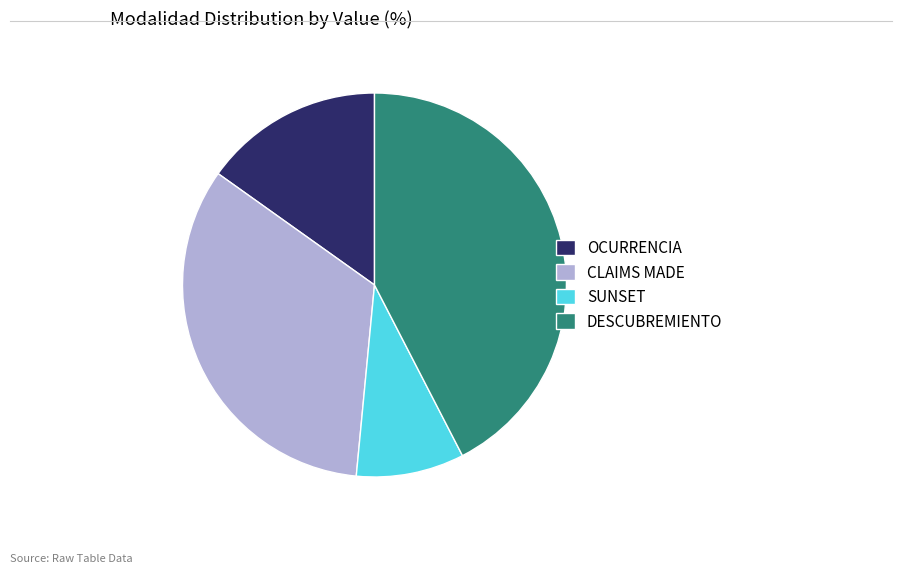

Which has a higher value, DESCUBREMIENTO or SUNSET?

DESCUBREMIENTO